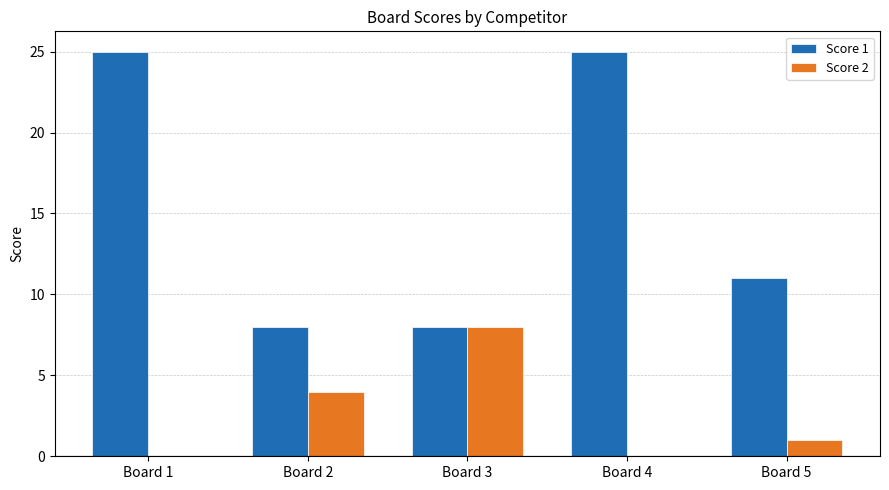

Is it true that Score 2 equals 0 at Board 4?

True